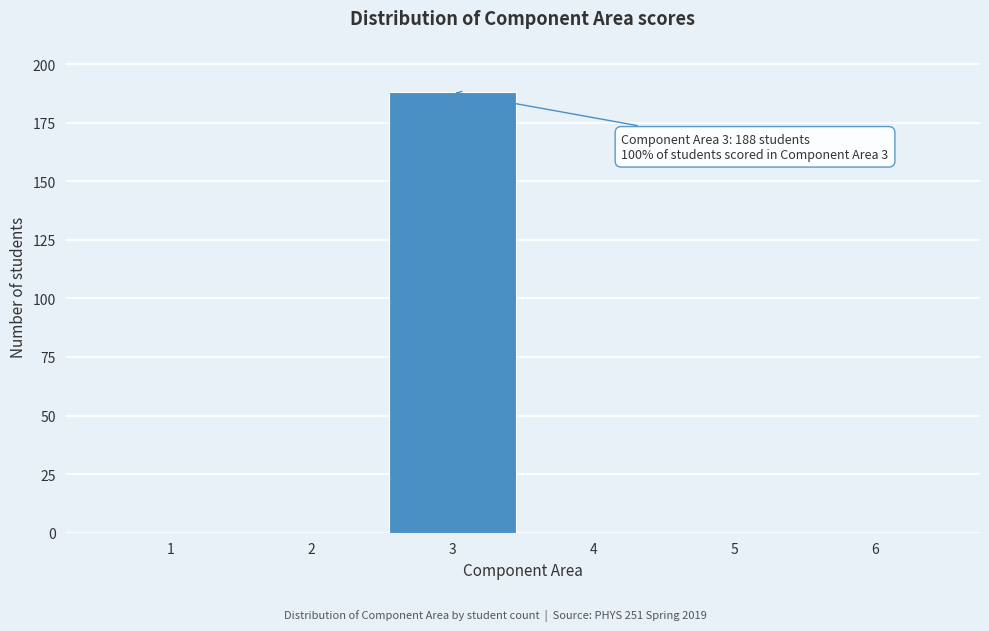

Reading left to right, list all the values displayed in this chart.

1=0	2=0	3=188	4=0	5=0	6=0